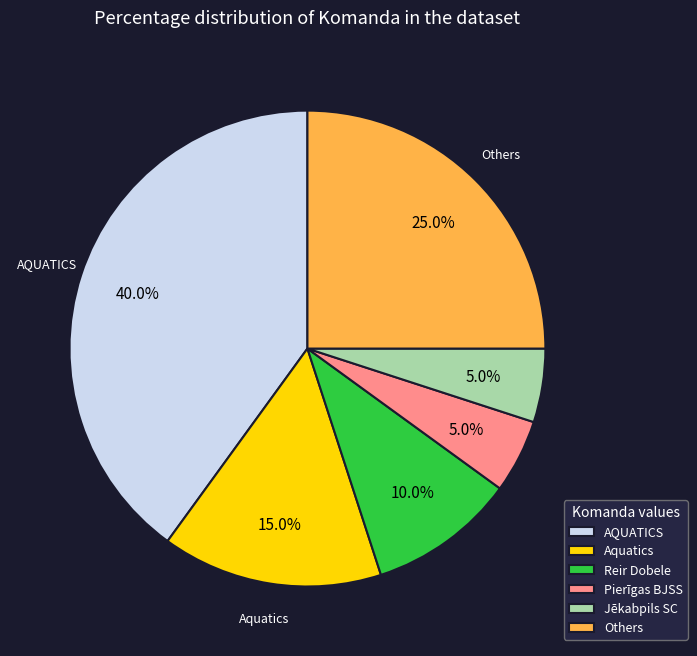

Which category has the biggest portion of the pie?

AQUATICS